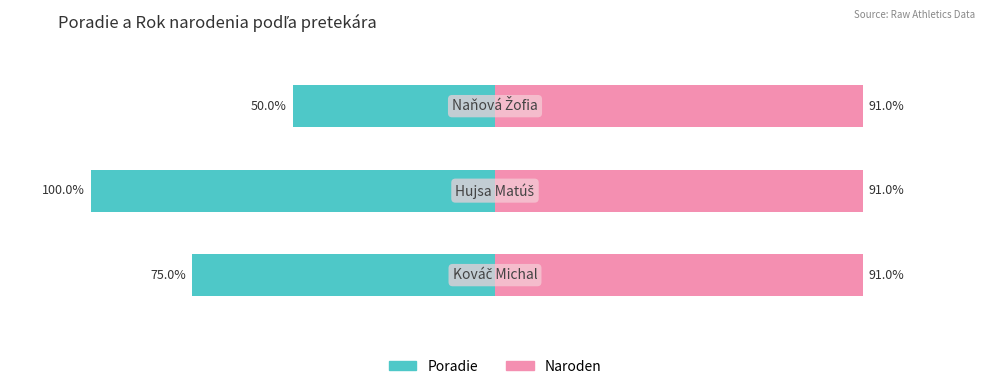

How many data points does each series have?

3